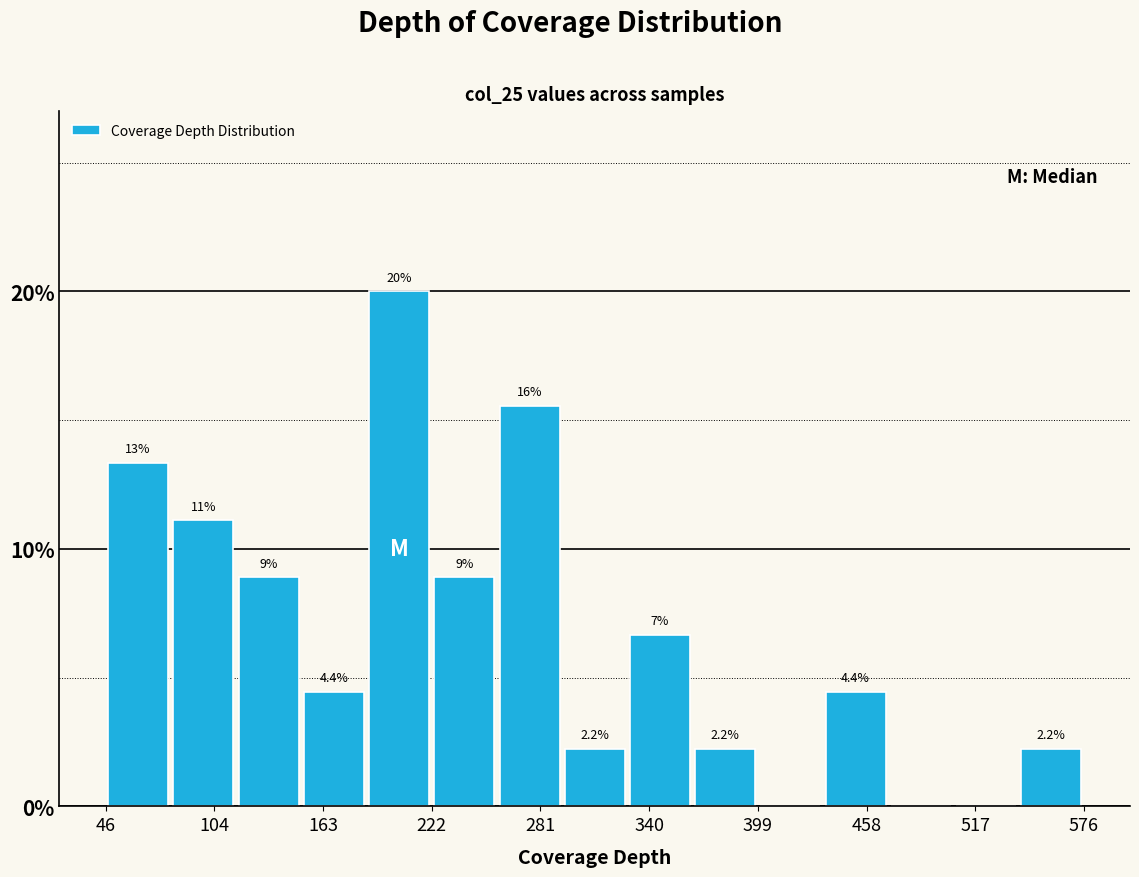

Read against the x-axis, roughly where is the centre of the tallest bar?

210